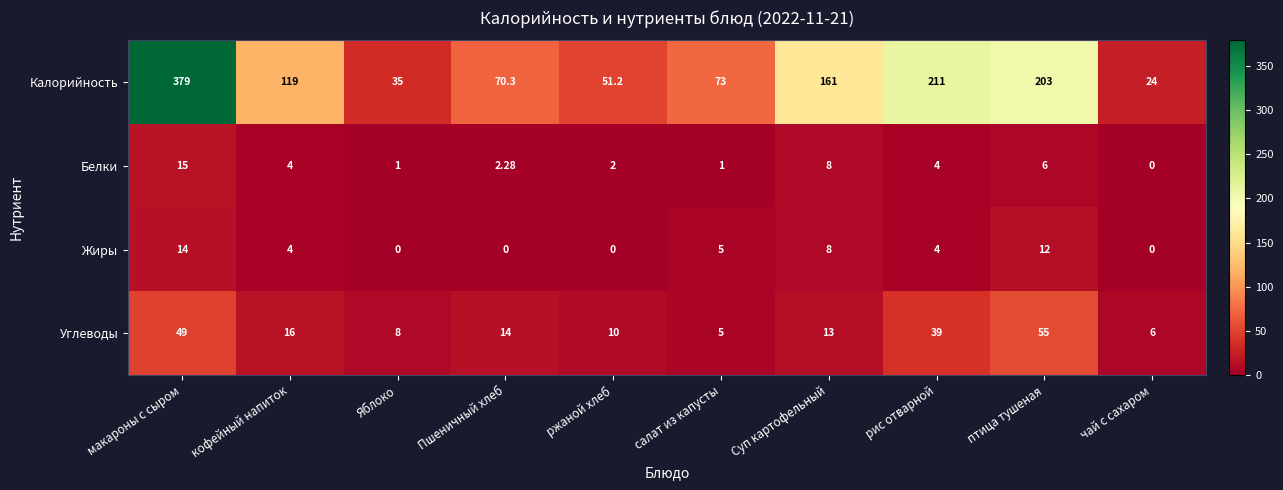

What is the greatest value displayed?

379.0